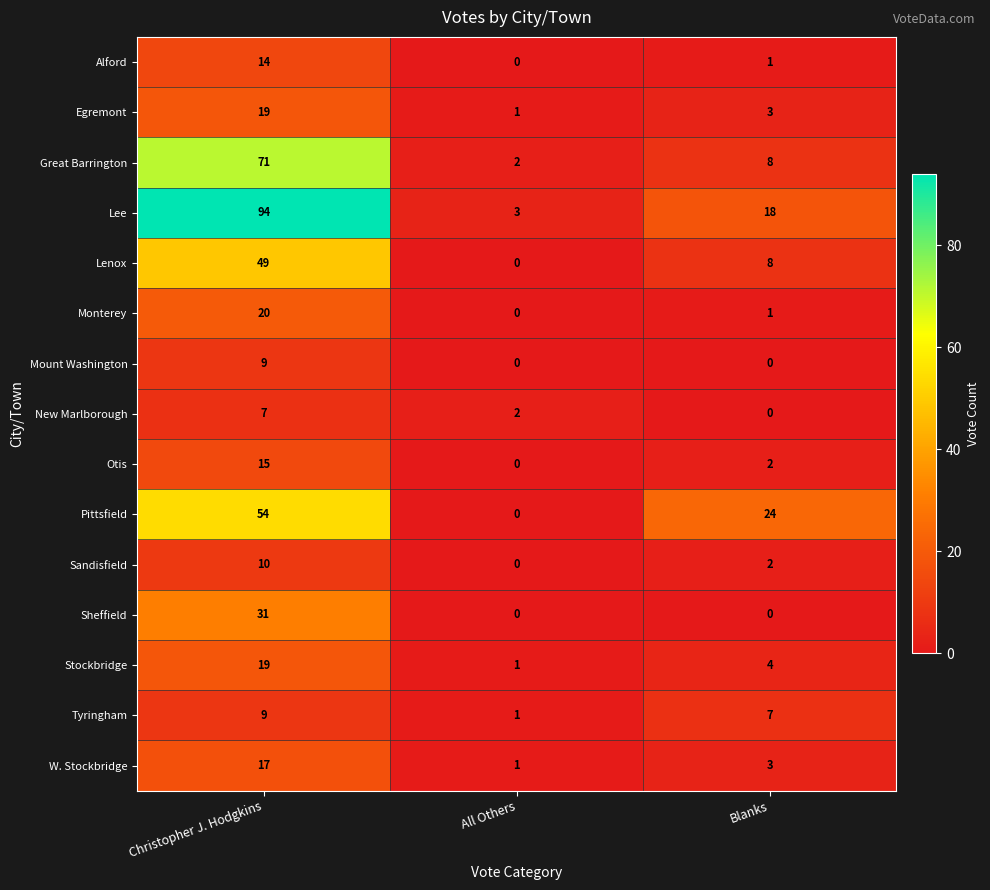

Which series has the largest total across all categories?

Lee